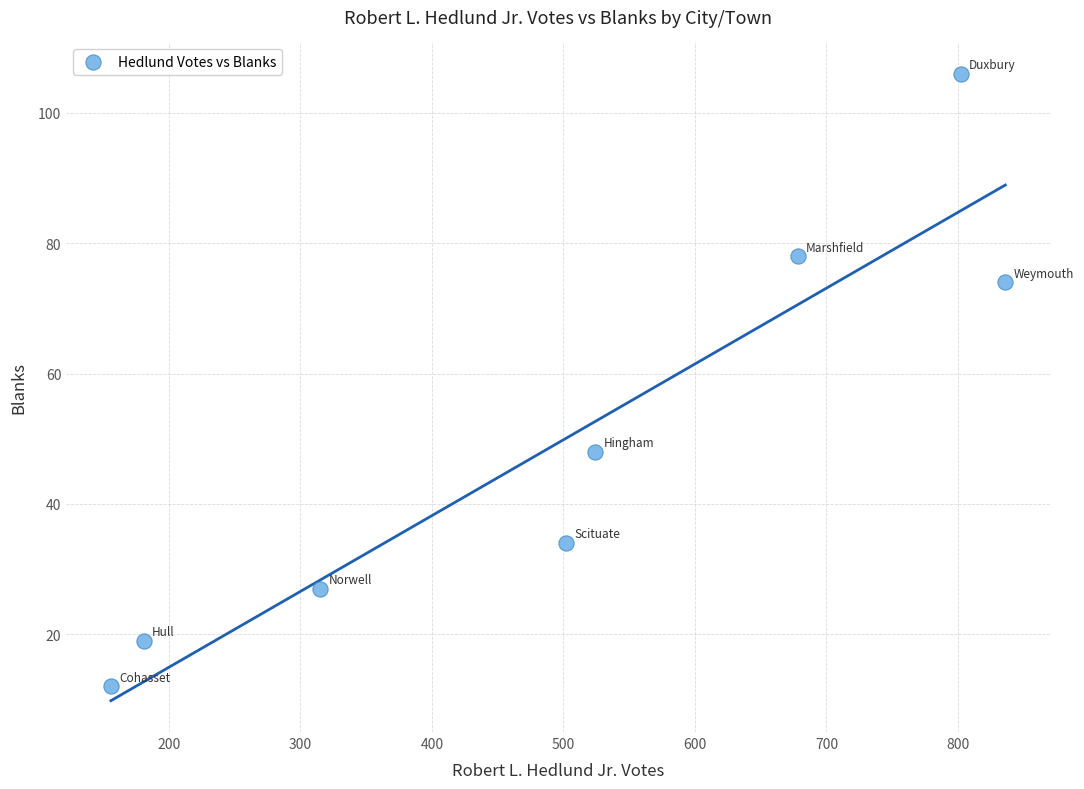

What is the average Y value?

50